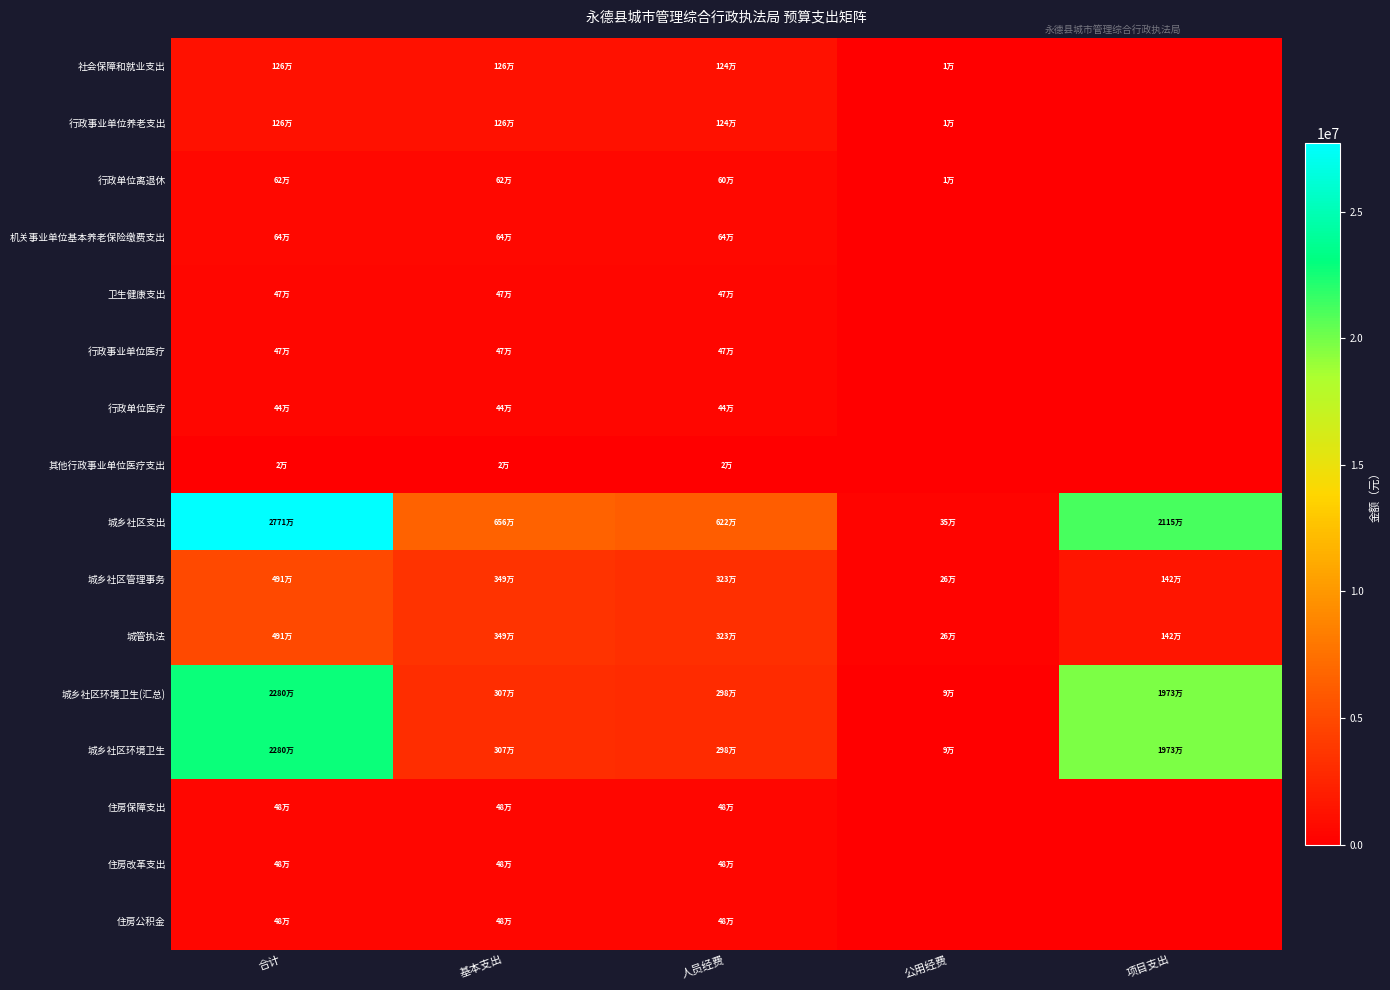

Reading left to right, transcribe all the data shown in this chart.

社会保障和就业支出: 合计=1256294.6	基本支出=1256294.6	人员经费=1242294.6	公用经费=14000.0	项目支出=0.0
行政事业单位养老支出: 合计=1256294.6	基本支出=1256294.6	人员经费=1242294.6	公用经费=14000.0	项目支出=0.0
行政单位离退休: 合计=615645.9	基本支出=615645.9	人员经费=601645.9	公用经费=14000.0	项目支出=0.0
机关事业单位基本养老保险缴费支出: 合计=640648.6	基本支出=640648.6	人员经费=640648.6	公用经费=0.0	项目支出=0.0
卫生健康支出: 合计=467080.0	基本支出=467080.0	人员经费=467080.0	公用经费=0.0	项目支出=0.0
行政事业单位医疗: 合计=467080.0	基本支出=467080.0	人员经费=467080.0	公用经费=0.0	项目支出=0.0
行政单位医疗: 合计=444450.0	基本支出=444450.0	人员经费=444450.0	公用经费=0.0	项目支出=0.0
其他行政事业单位医疗支出: 合计=22630.0	基本支出=22630.0	人员经费=22630.0	公用经费=0.0	项目支出=0.0
城乡社区支出: 合计=27709652.1	基本支出=6562107.1	人员经费=6216647.5	公用经费=345459.6	项目支出=21147545.0
城乡社区管理事务: 合计=4910607.3	基本支出=3490607.3	人员经费=3232147.7	公用经费=258459.6	项目支出=1420000.0
城管执法: 合计=4910607.3	基本支出=3490607.3	人员经费=3232147.7	公用经费=258459.6	项目支出=1420000.0
城乡社区环境卫生(汇总): 合计=22799044.8	基本支出=3071499.8	人员经费=2984499.8	公用经费=87000.0	项目支出=19727545.0
城乡社区环境卫生: 合计=22799044.8	基本支出=3071499.8	人员经费=2984499.8	公用经费=87000.0	项目支出=19727545.0
住房保障支出: 合计=480486.5	基本支出=480486.5	人员经费=480486.5	公用经费=0.0	项目支出=0.0
住房改革支出: 合计=480486.5	基本支出=480486.5	人员经费=480486.5	公用经费=0.0	项目支出=0.0
住房公积金: 合计=480486.5	基本支出=480486.5	人员经费=480486.5	公用经费=0.0	项目支出=0.0